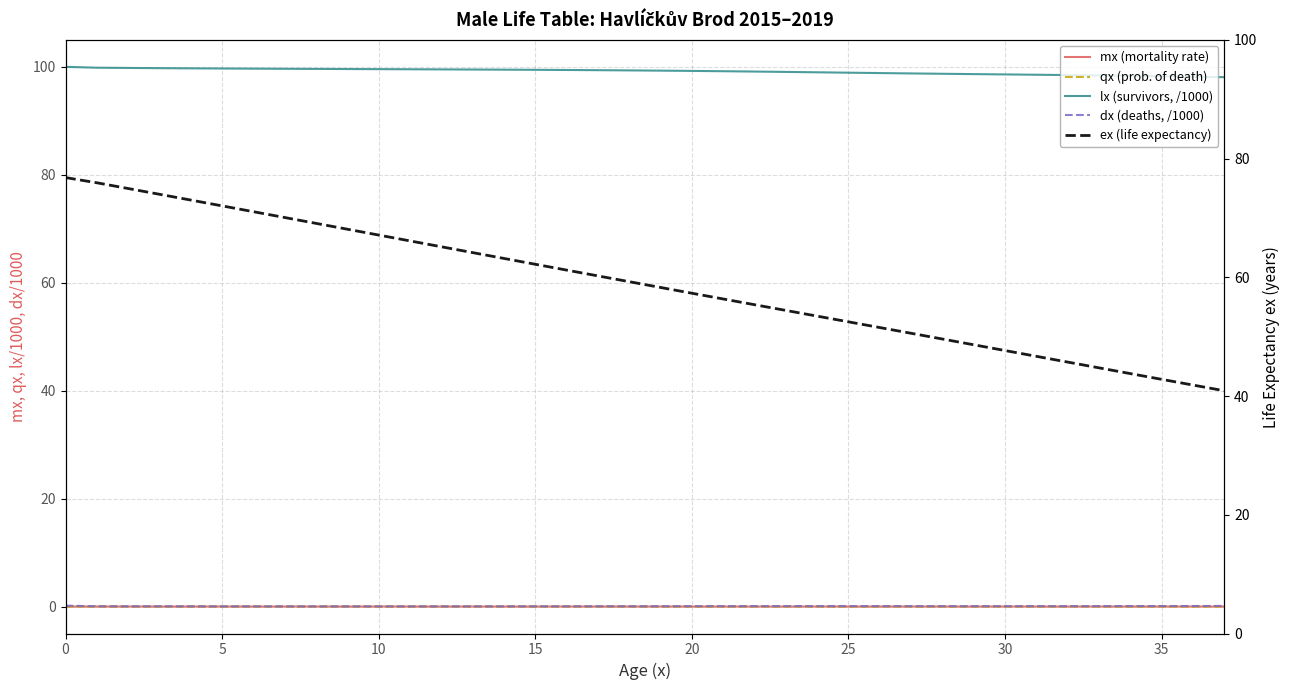

How many qx (prob. of death) values are between 0 and 1?

38